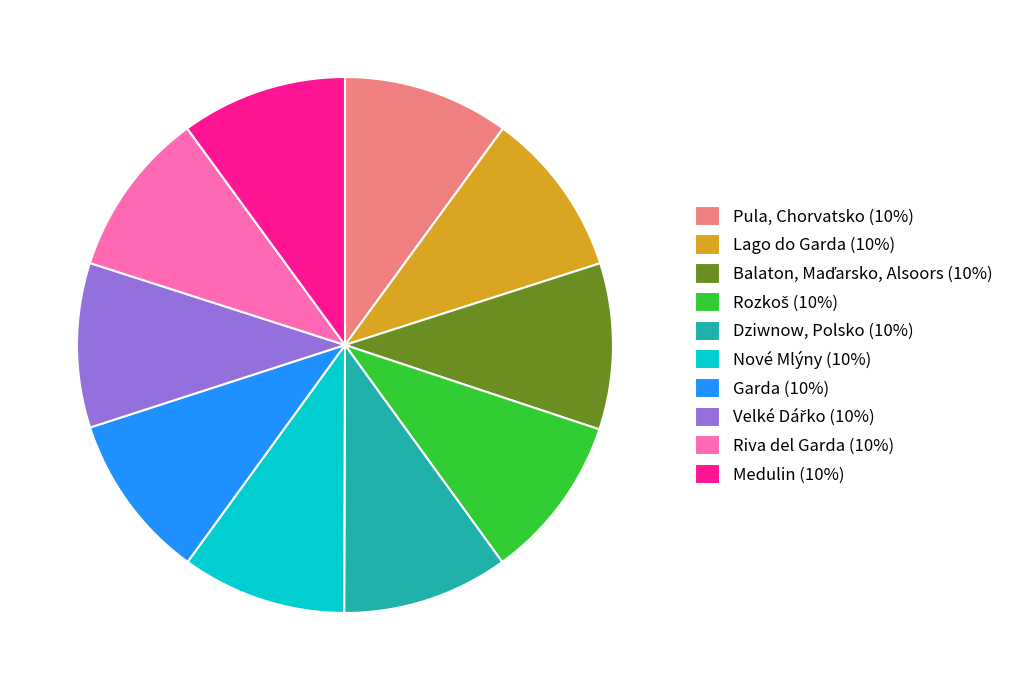

True or false: Garda (10%) accounts for 10% of the total.

True